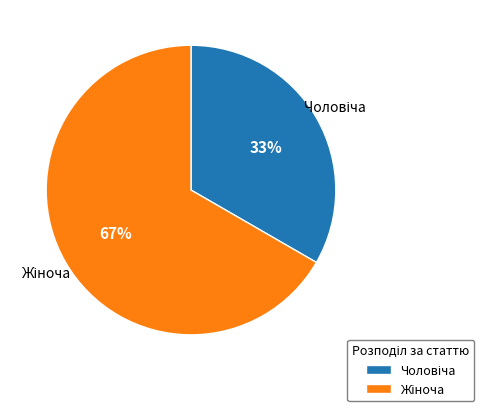

Is there a majority slice in this chart?

Yes